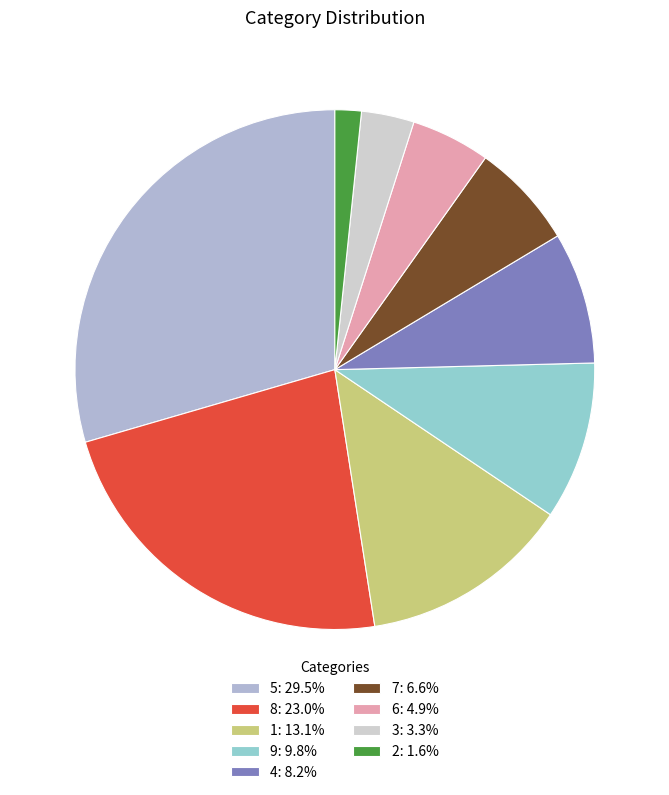

What is the ratio of the value at 8: 23.0% to the value at 7: 6.6%?

3.5